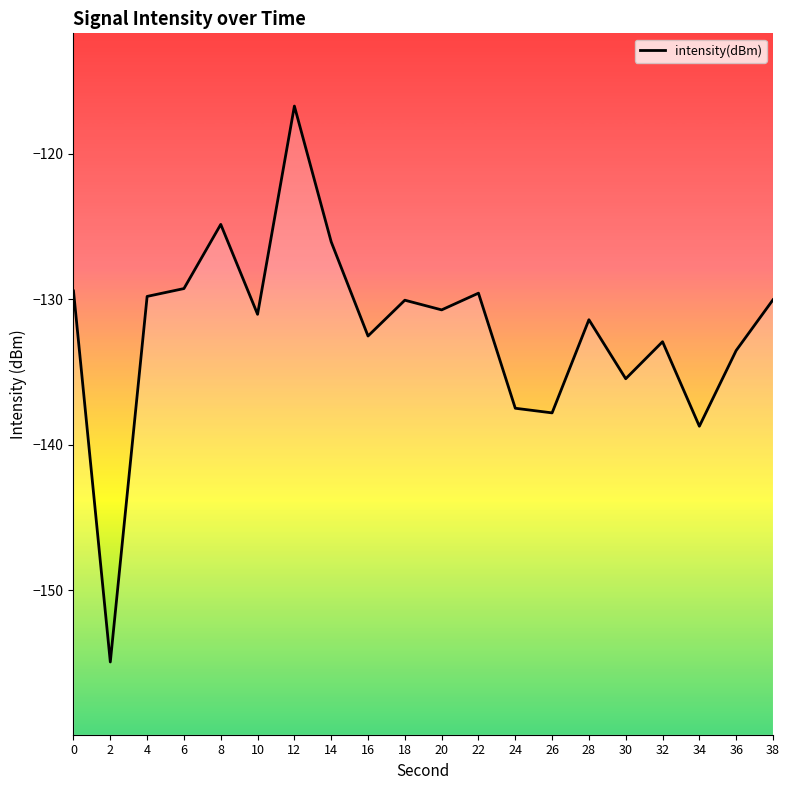

How many distinct data groups are displayed?

1